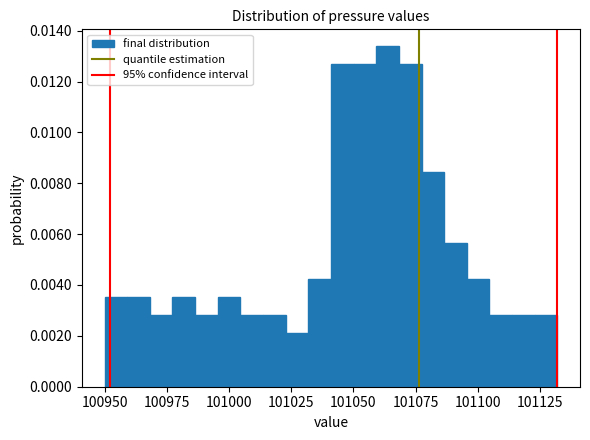

Read against the x-axis, roughly where is the centre of the tallest bar?

101065